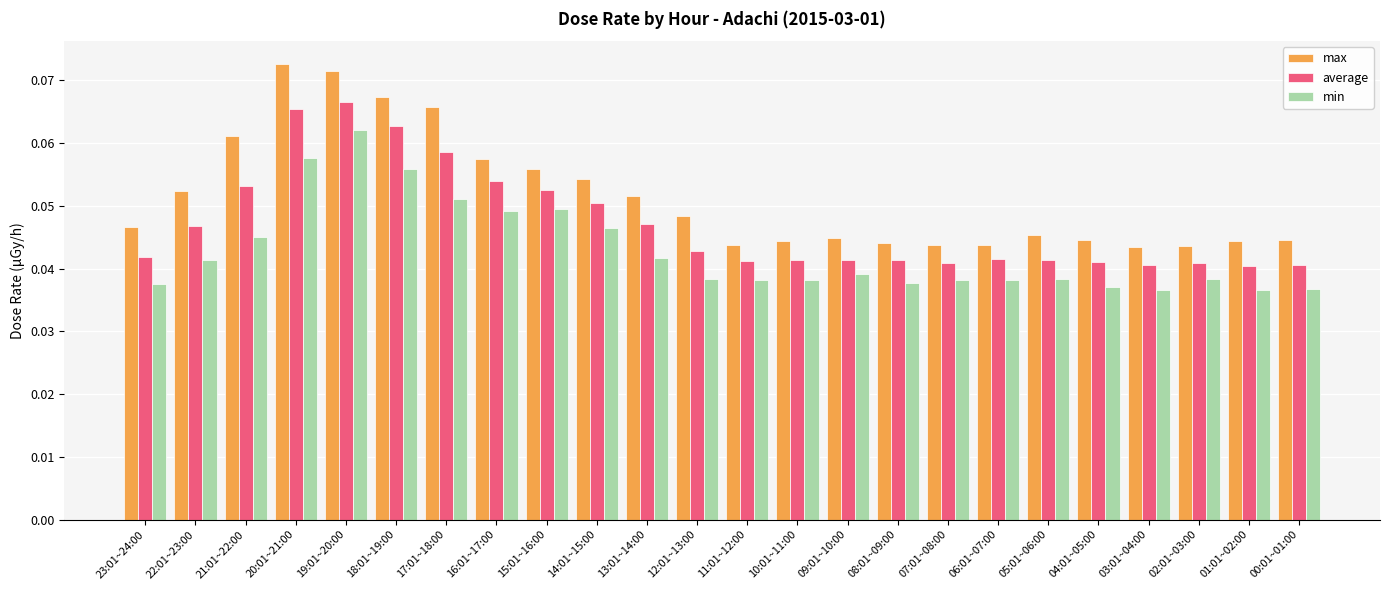

At 20:01~21:00, list the series in order from largest to smallest.

max, average, min